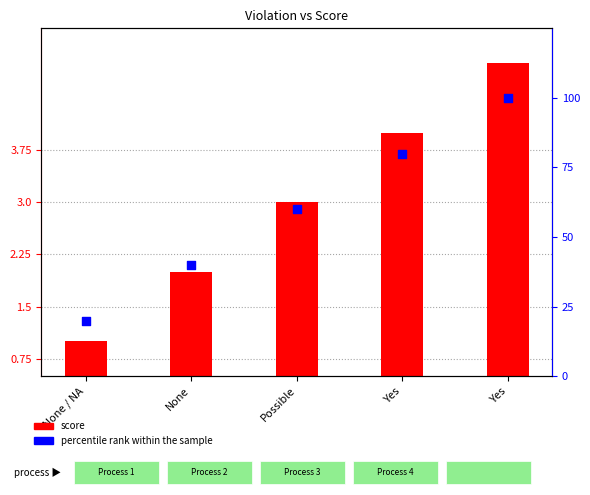

Is the value of score at None greater than the value of percentile rank within the sample at None?

No